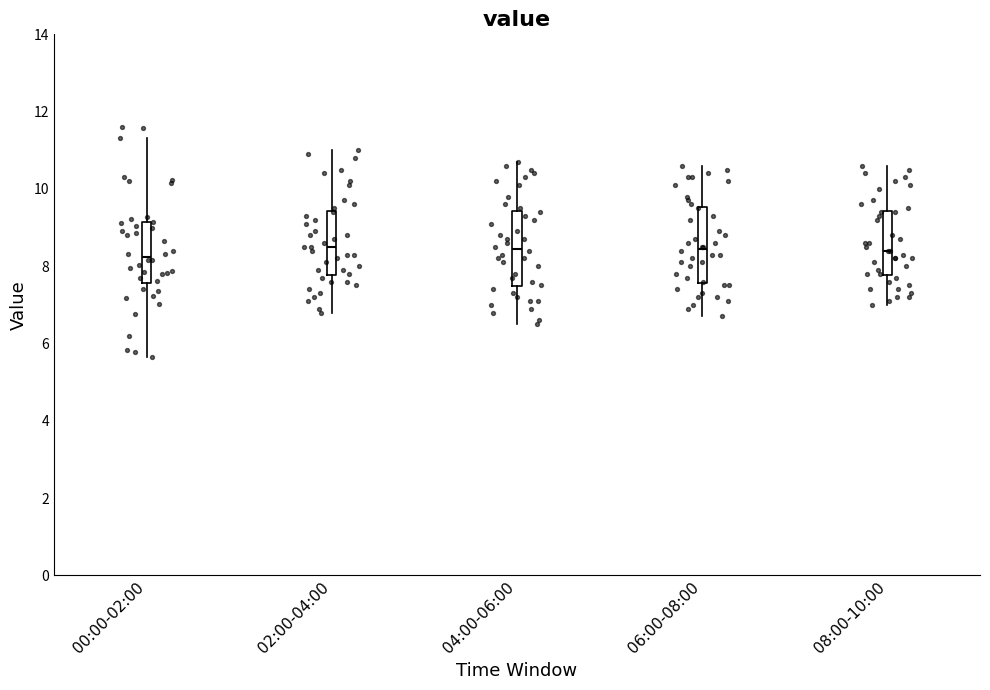

Where does the lower whisker of the box for 08:00-10:00 end on the y-axis? The values are not printed on the chart, so give them approximately, as read against the axis.

7.0